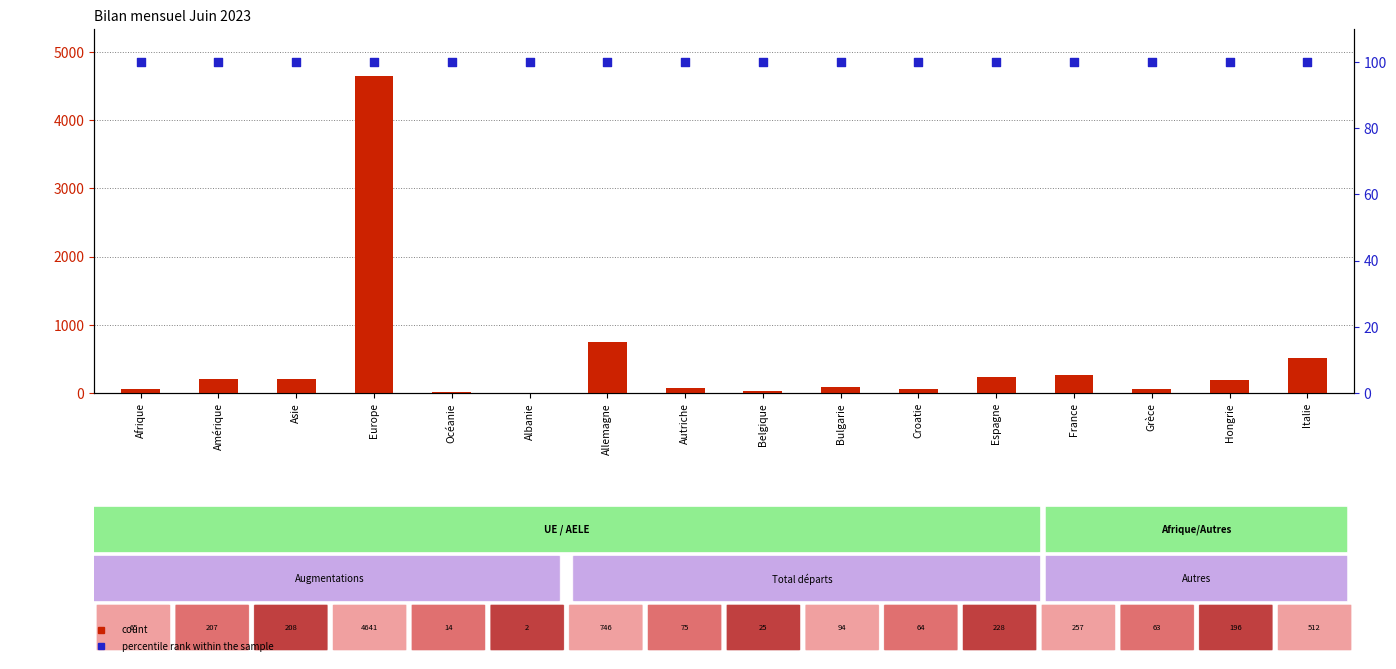

Which series has the largest total across all categories?

count